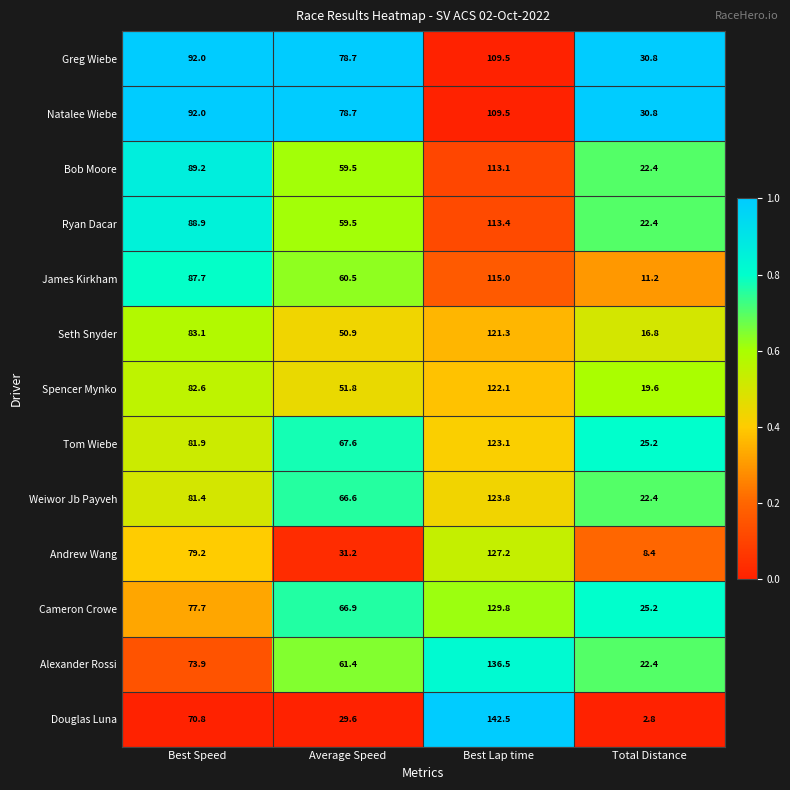

Which series changed the most between Best Speed and Average Speed?

Andrew Wang